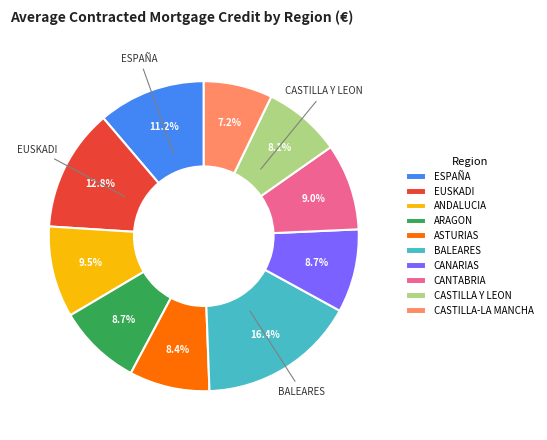

Is there a majority slice in this chart?

No